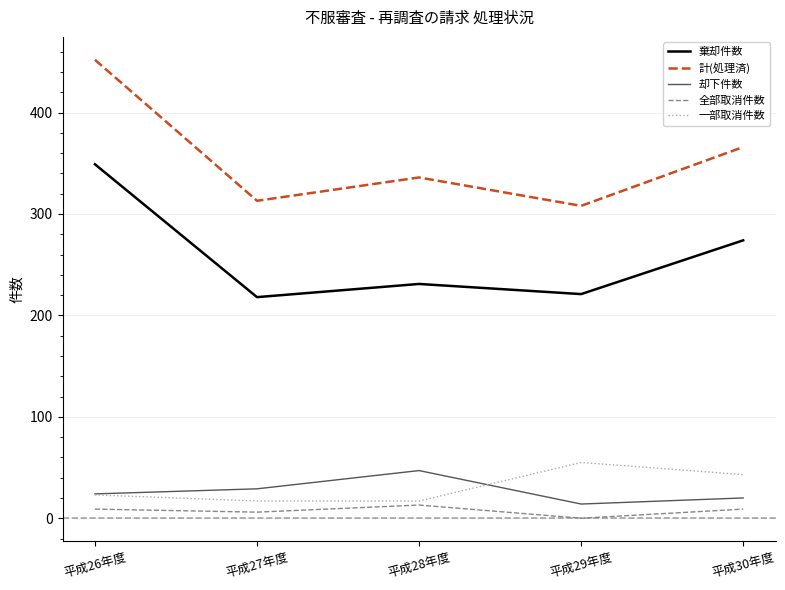

How many lines are shown in the chart?

5